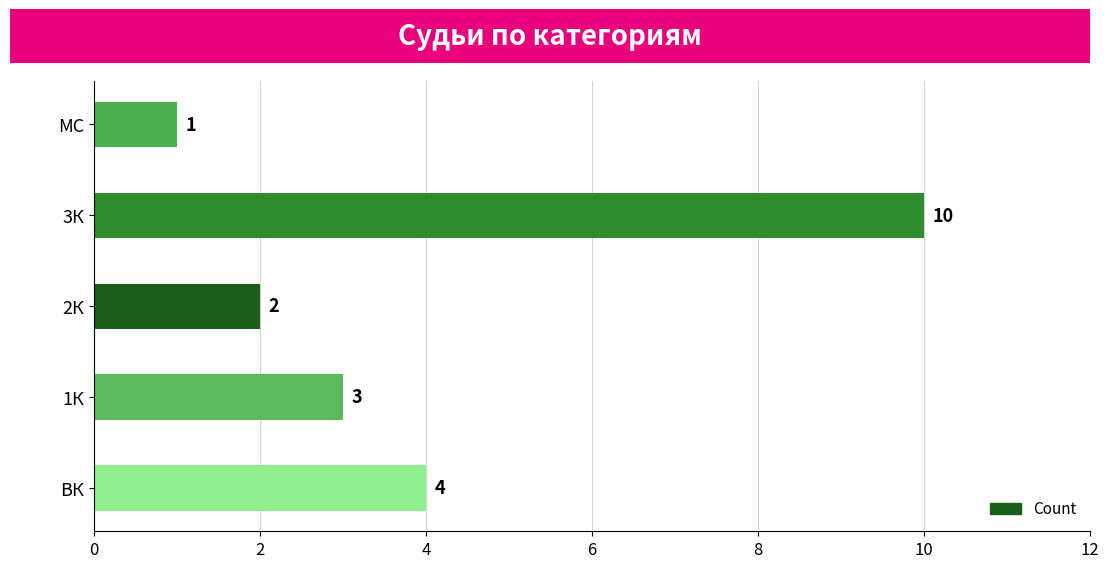

What is the difference between the second highest and second lowest values?

2